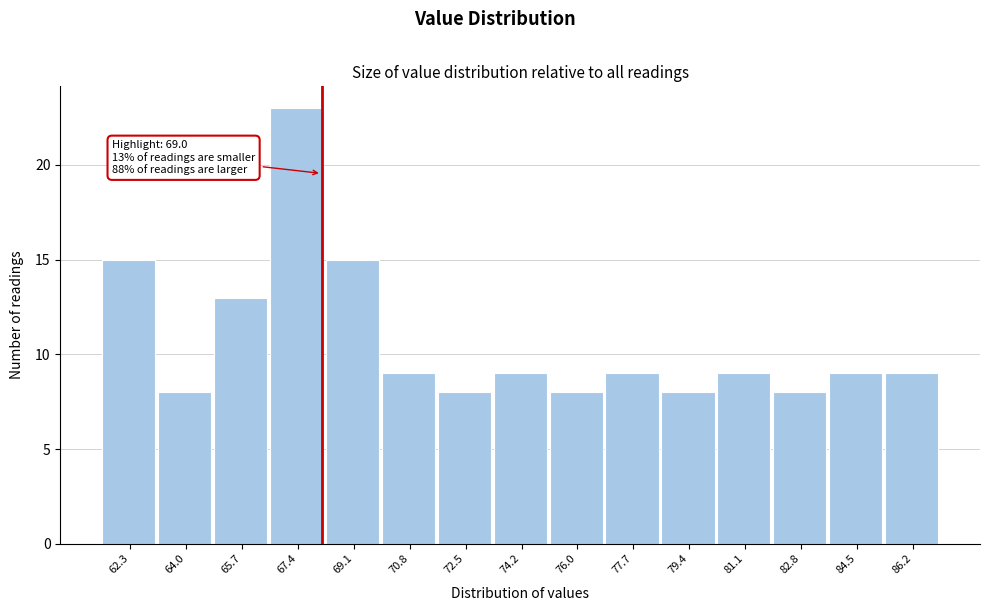

Reading left to right, extract all data points from this chart.

15	8	13	23	15	9	8	9	8	9	8	9	8	9	9